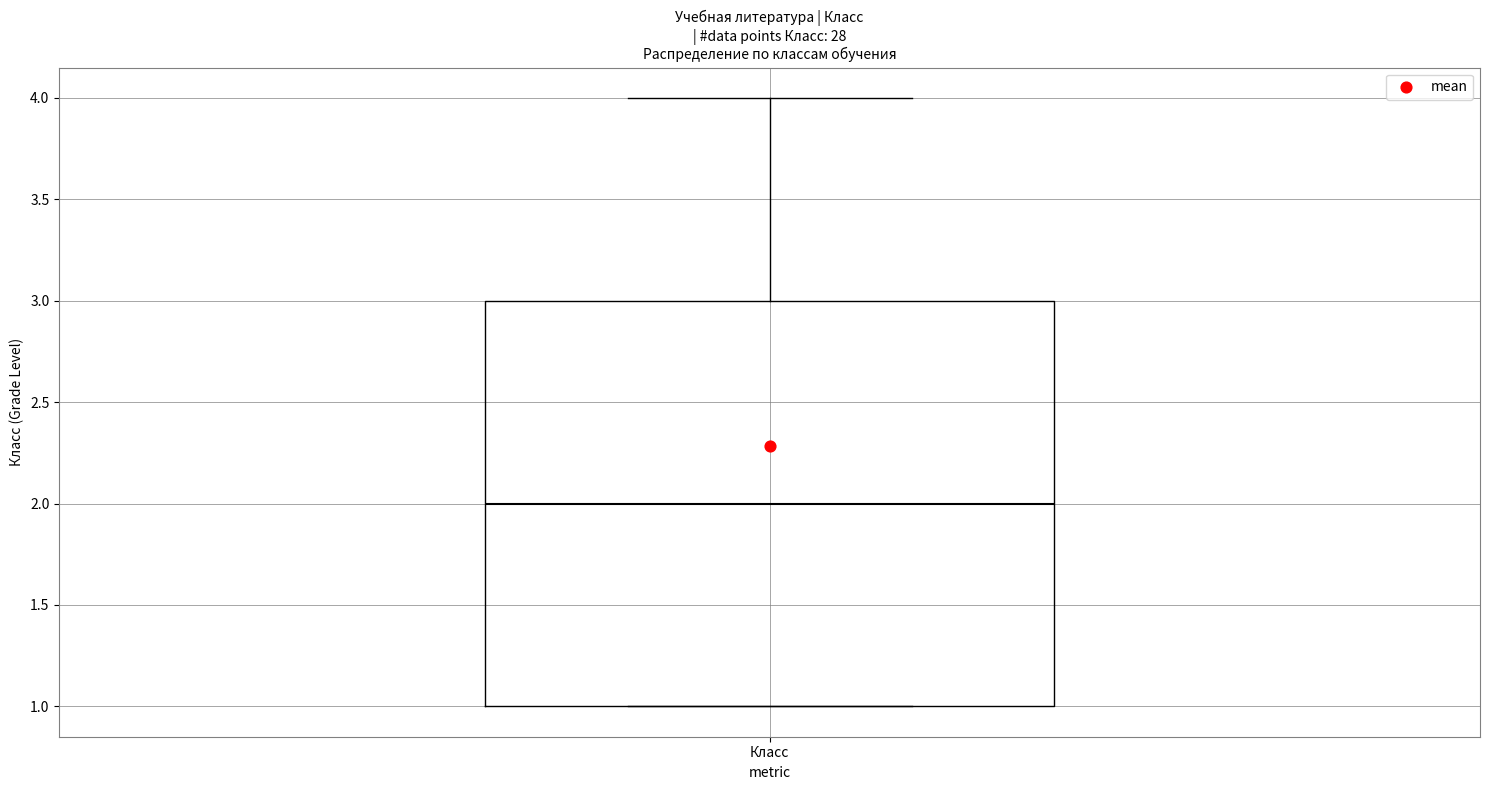

Where does the median line of the box for Класс sit on the y-axis? The values are not printed on the chart, so give them approximately, as read against the axis.

2